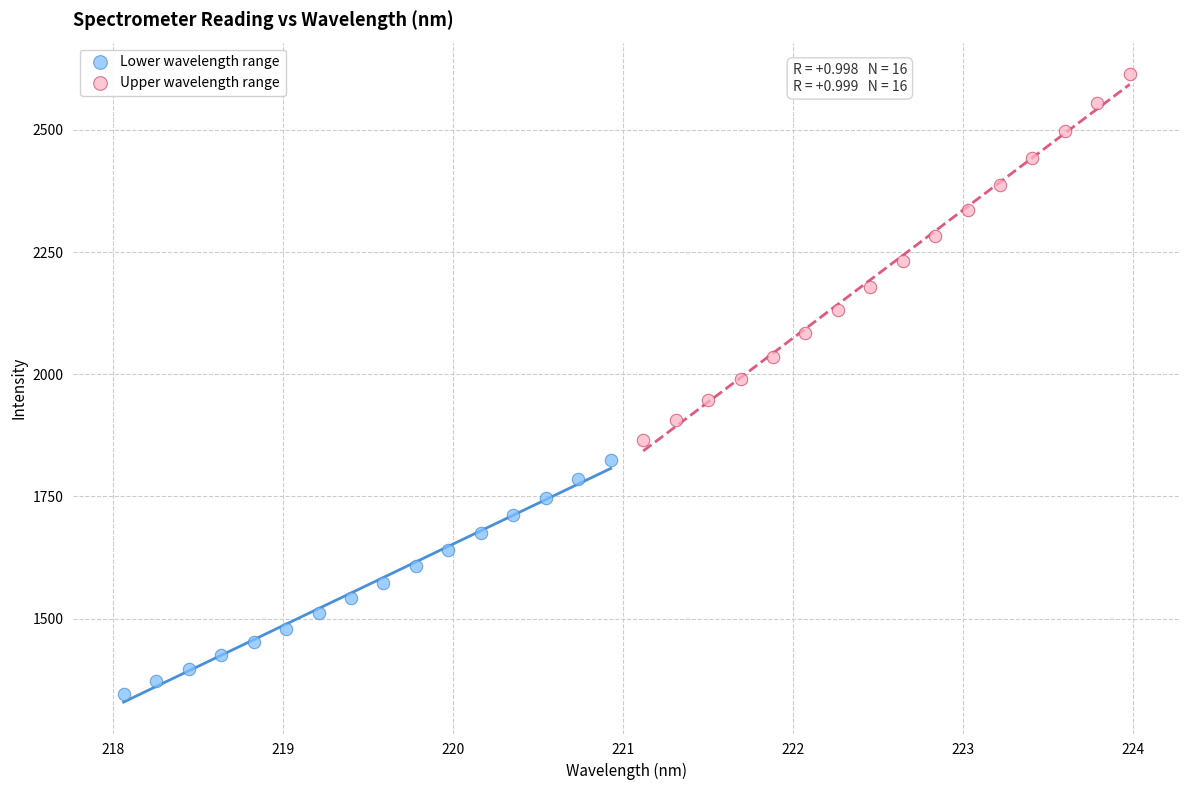

Which series reaches the maximum Y coordinate?

Upper wavelength range